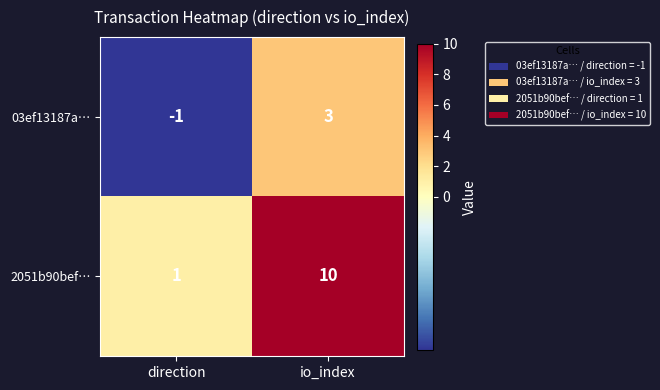

How many data points does each series have?

2